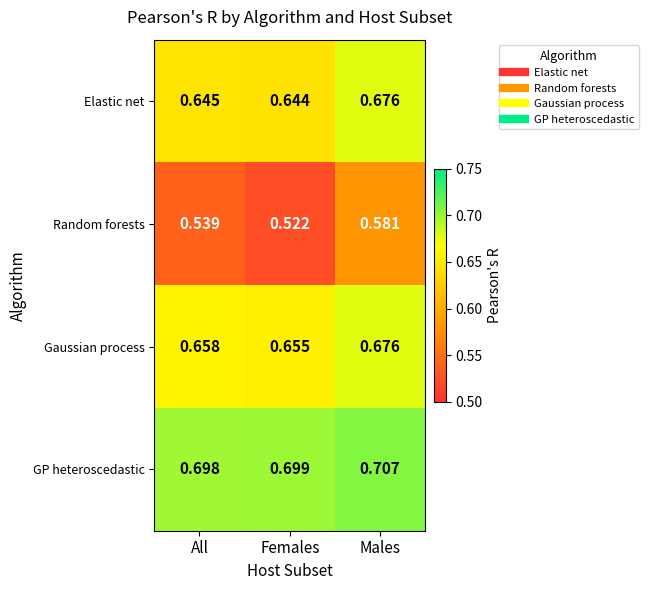

Rank the categories by GP heteroscedastic value from highest to lowest.

Males, Females, All